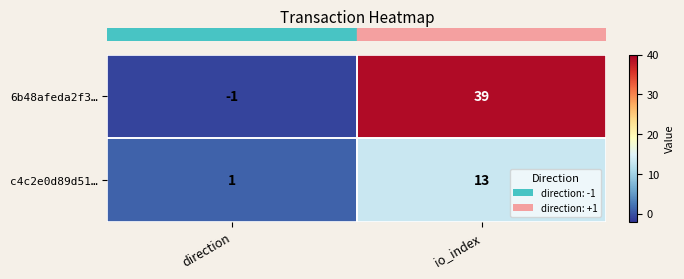

What is the total value across all series at io_index?

52